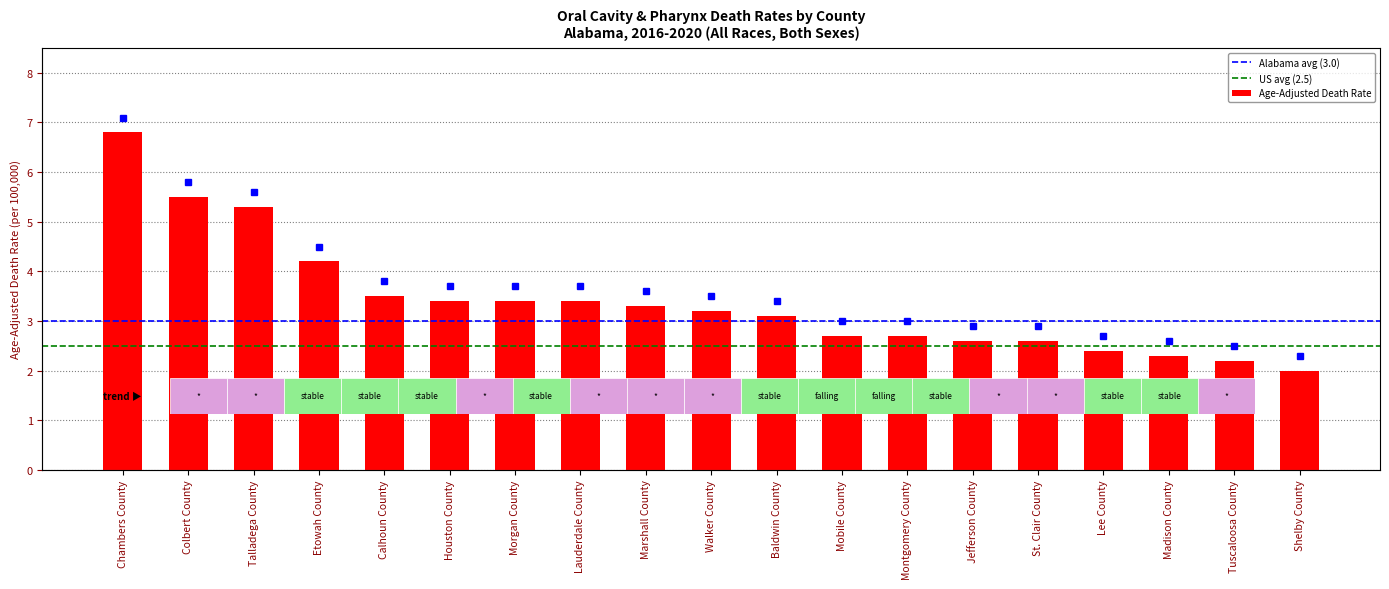

How many values are below 3?

8